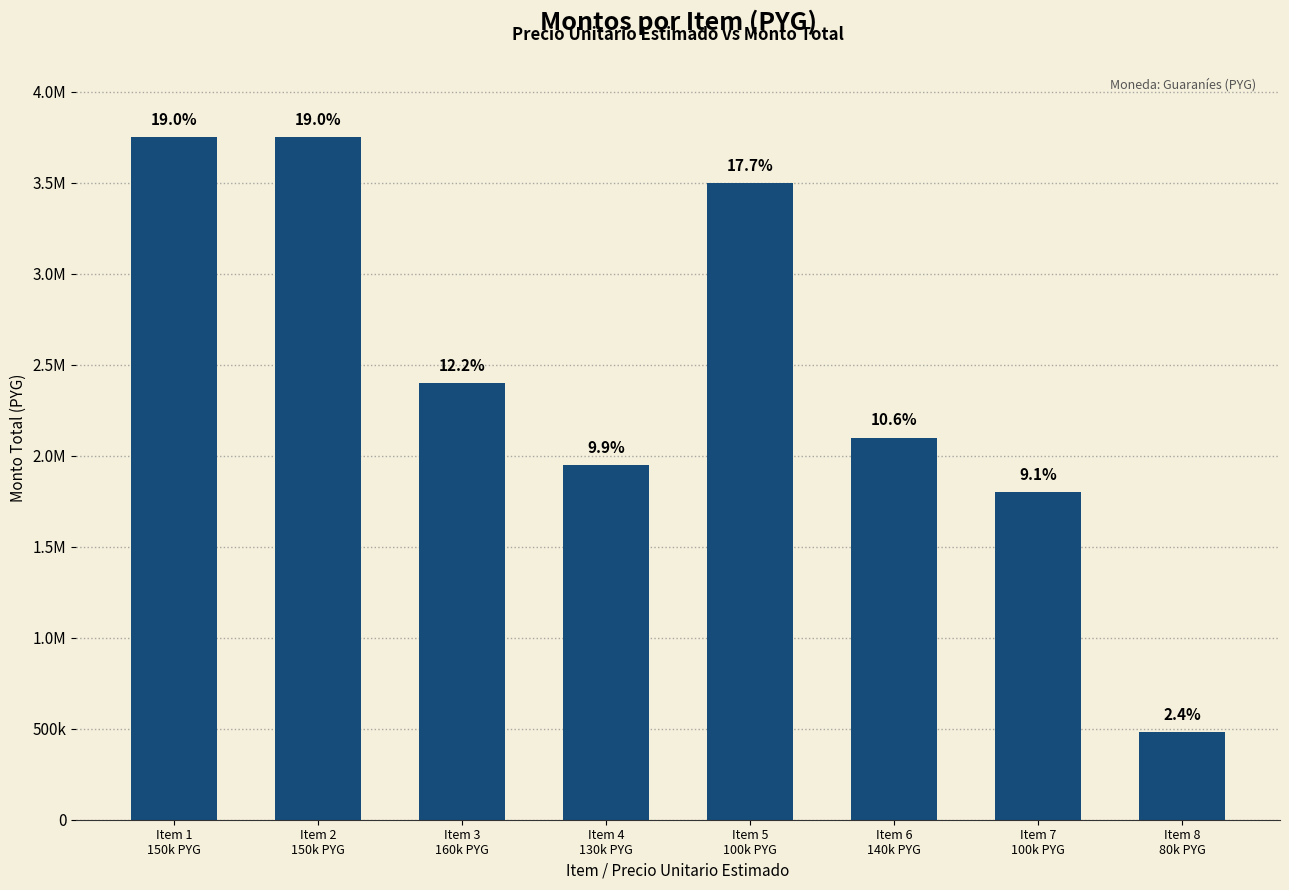

Reading left to right, list all the values displayed in this chart.

Item 1
150k PYG=3750000	Item 2
150k PYG=3750000	Item 3
160k PYG=2400000	Item 4
130k PYG=1950000	Item 5
100k PYG=3500000	Item 6
140k PYG=2100000	Item 7
100k PYG=1800000	Item 8
80k PYG=480000